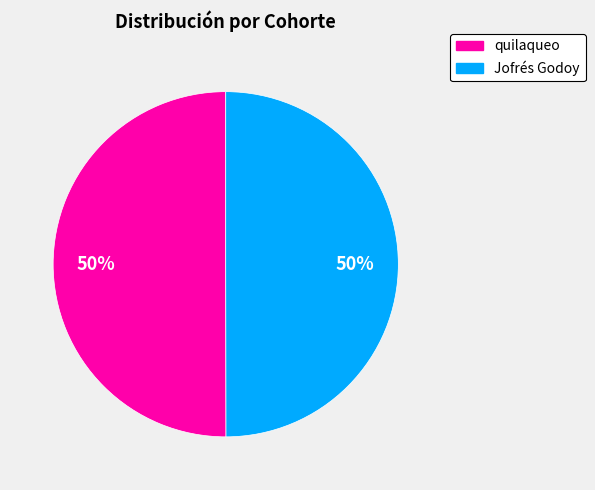

To the nearest percent, what percentage of the pie is quilaqueo?

50%